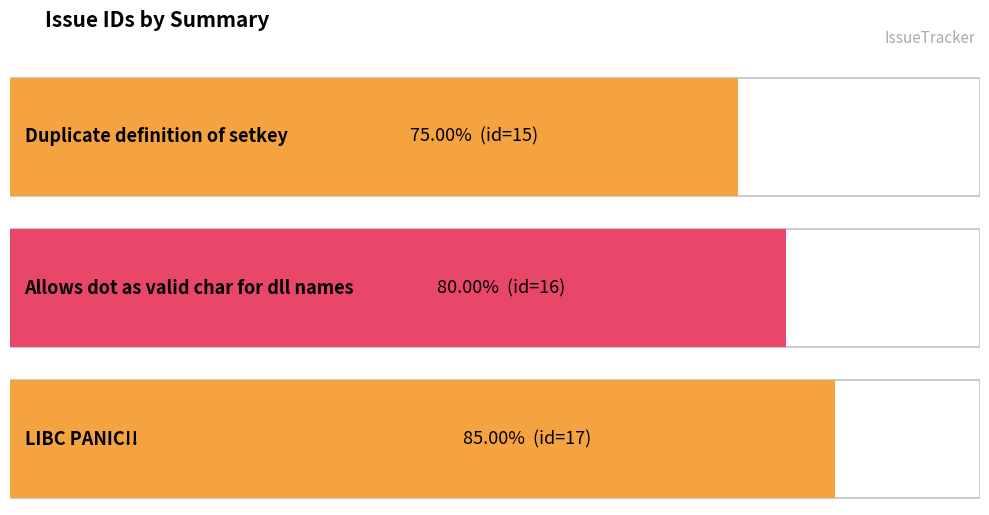

Rank the categories by value from lowest to highest.

Duplicate definition of setkey, Allows dot as valid char for dll names, LIBC PANIC!!